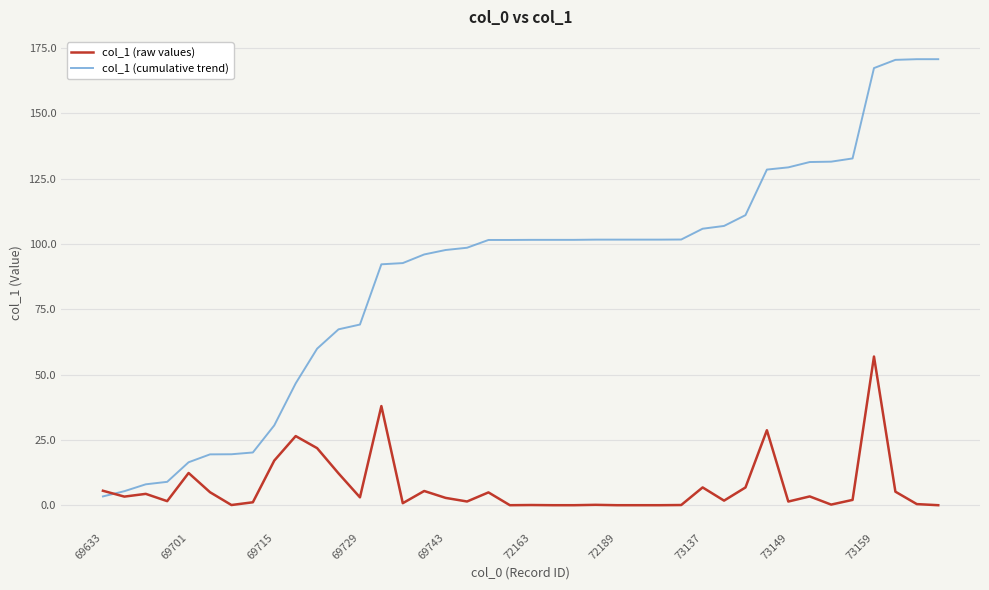

Which series has the largest range (max minus min)?

col_1 (cumulative trend)